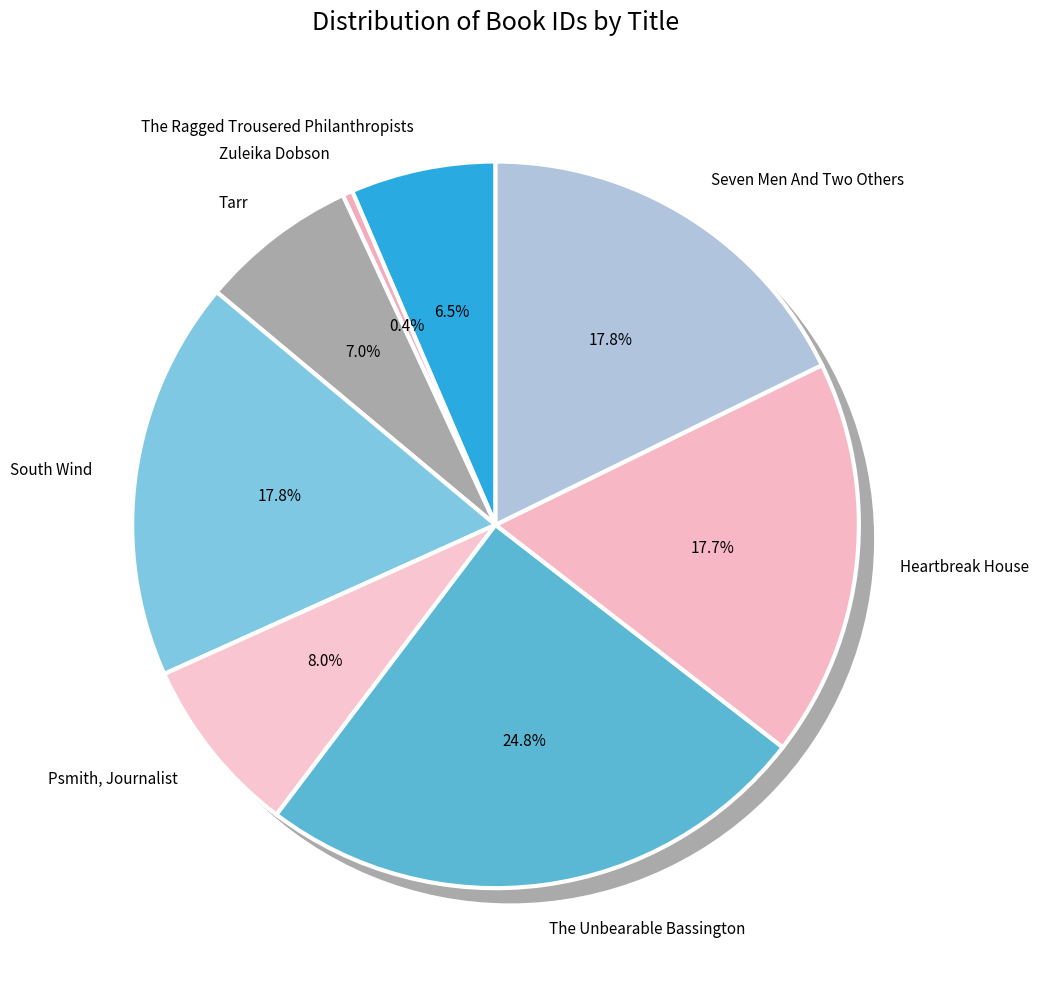

Is The Ragged Trousered Philanthropists the majority of the pie?

No